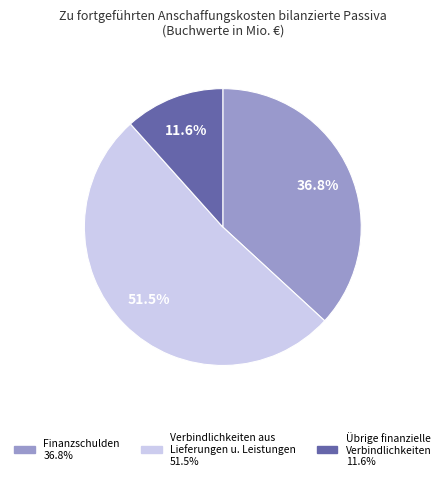

Does any single category account for the majority?

Yes